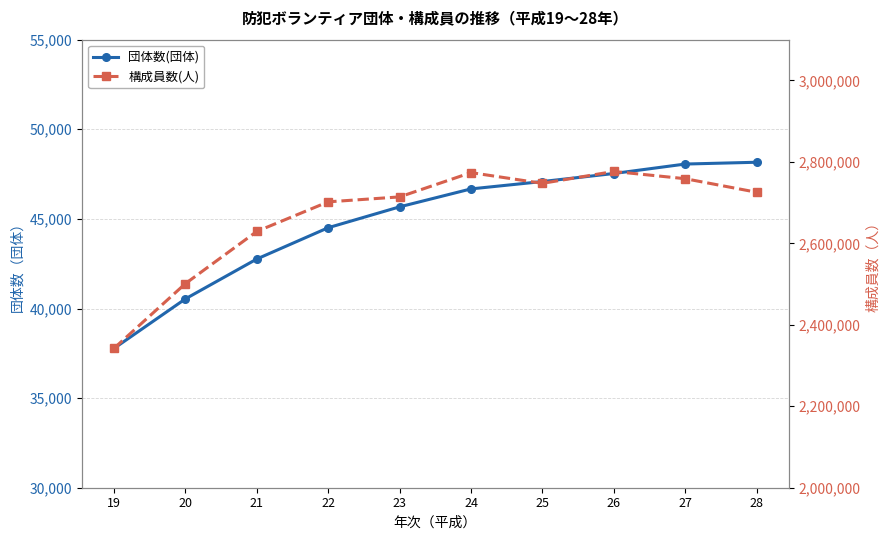

True or false: 団体数(団体) and 構成員数(人) cross at least once.

False